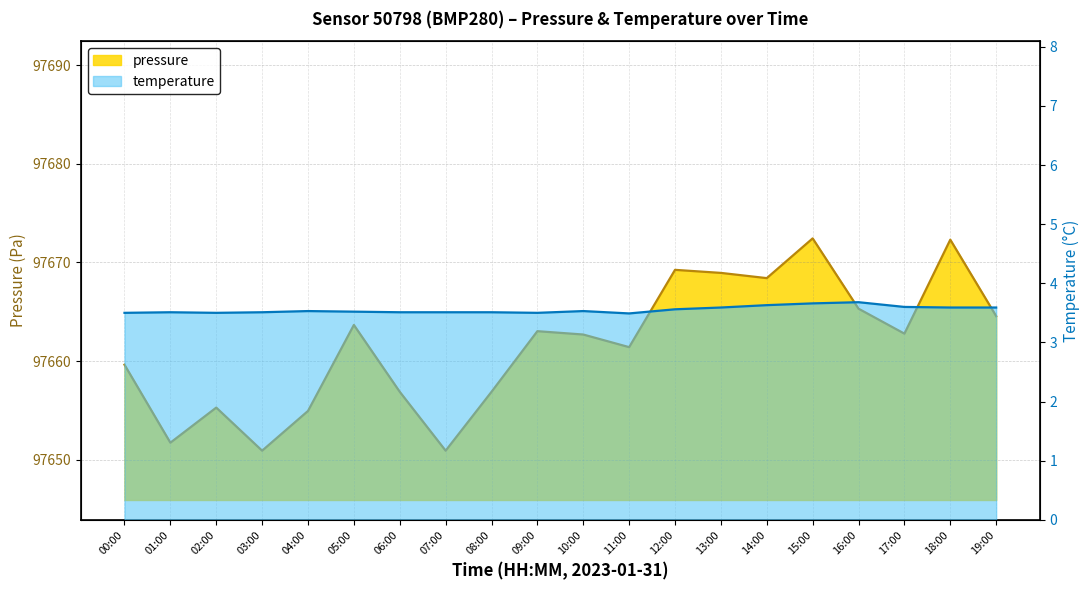

What is the greatest value displayed?

97672.4